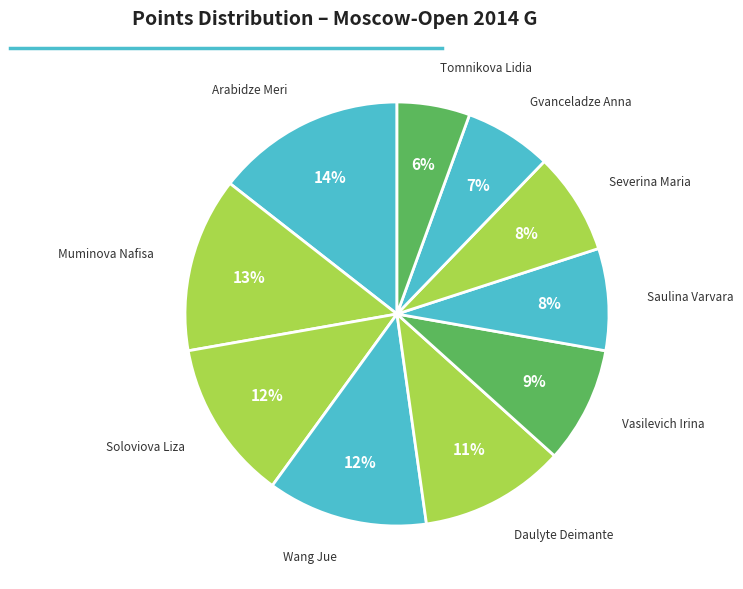

How many segments does this pie chart have?

10